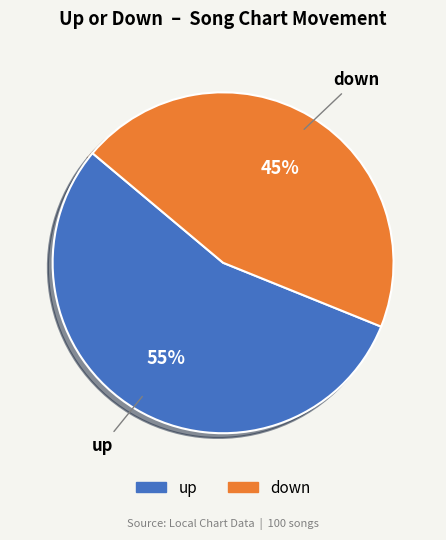

Is there a majority slice in this chart?

Yes